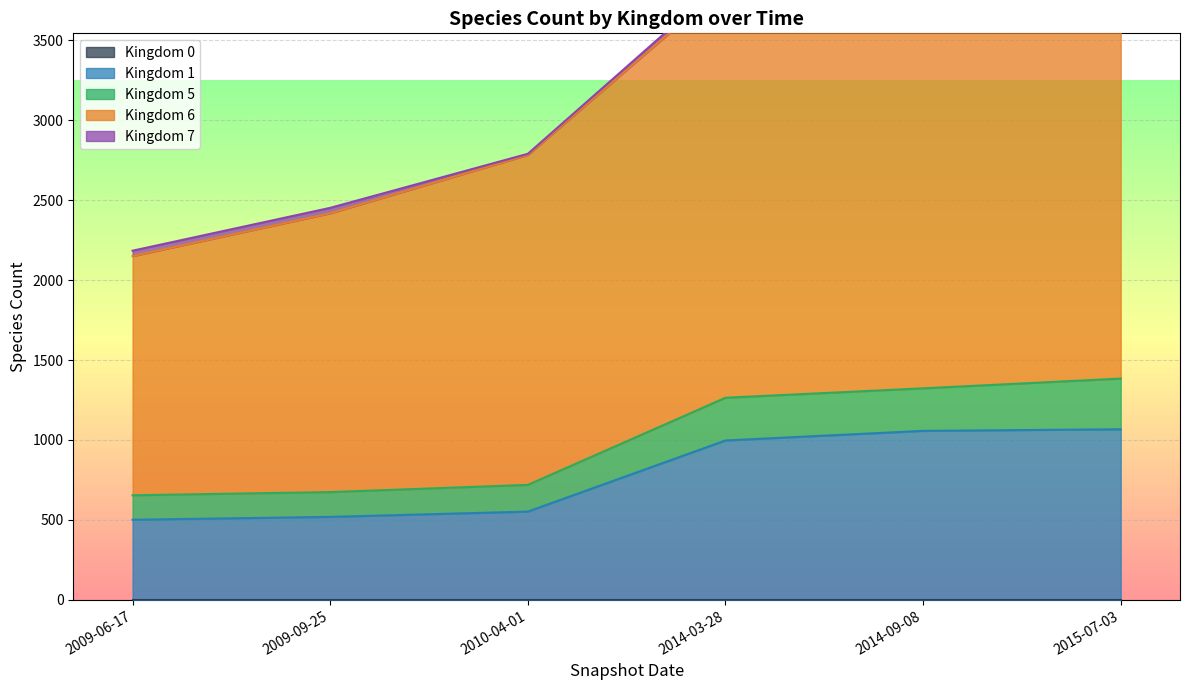

Which has a higher value, 2009-09-25 or 2014-09-08?

2009-09-25